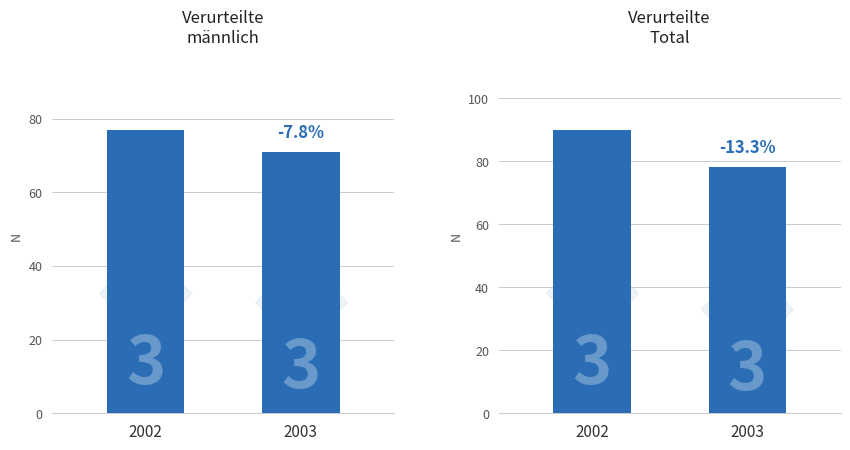

Is the value of Verurteilte
Total at 2003 greater than the value of Verurteilte
männlich at 2002?

Yes